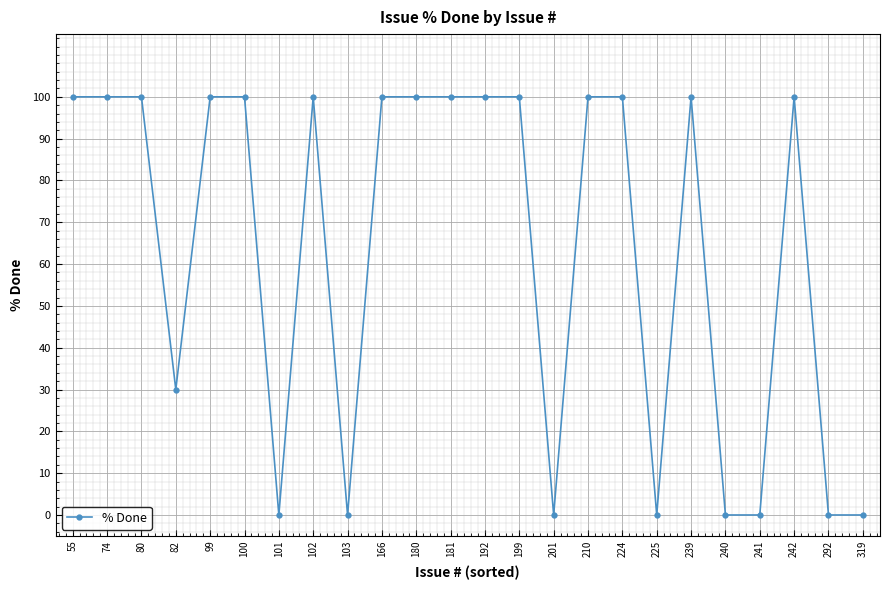

How many distinct data groups are displayed?

1